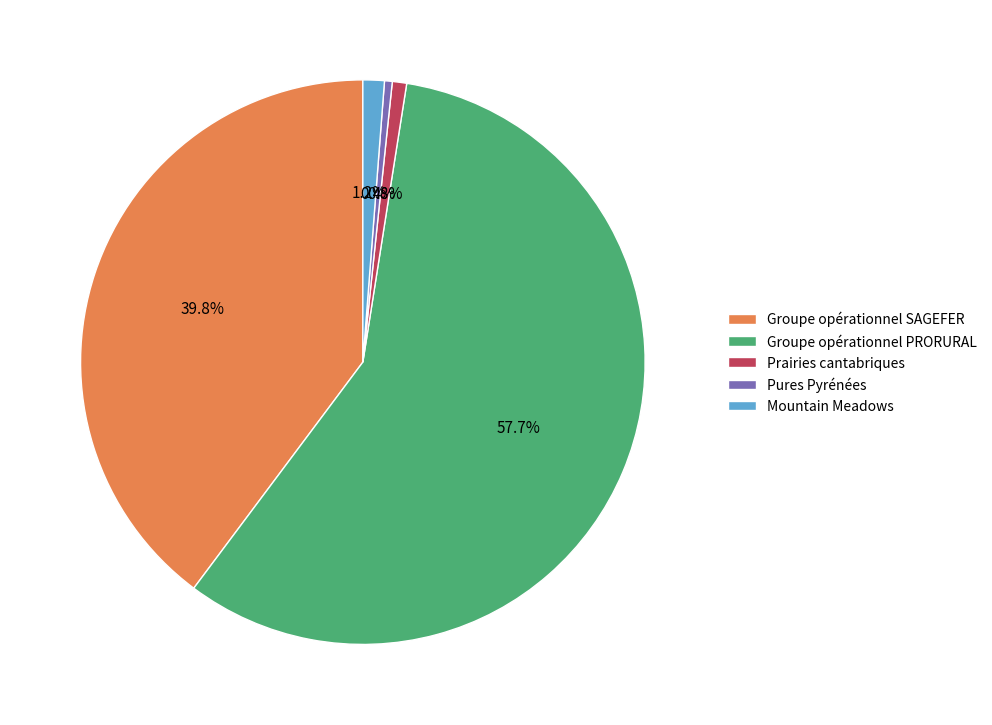

True or false: Prairies cantabriques accounts for 1% of the total.

True